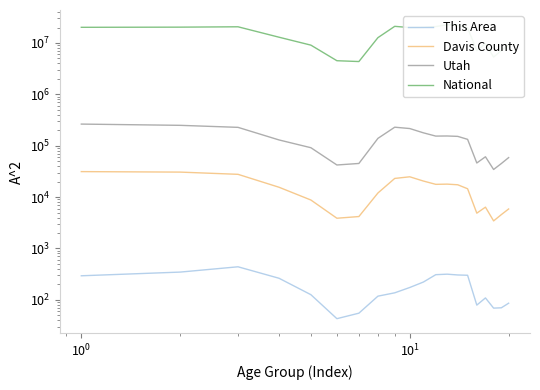

True or false: Davis County and National intersect in this chart.

False